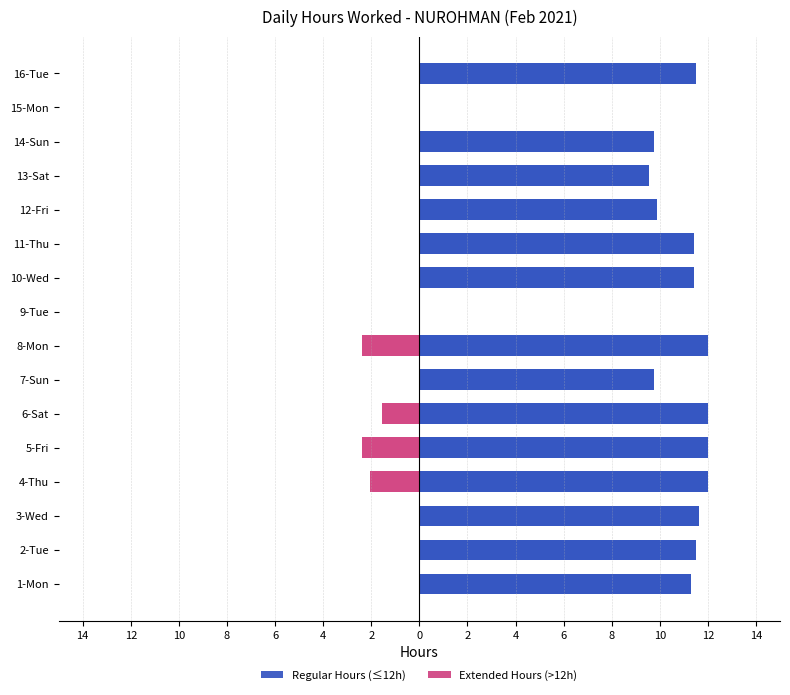

Which label corresponds to the largest value in the chart?

4-Thu